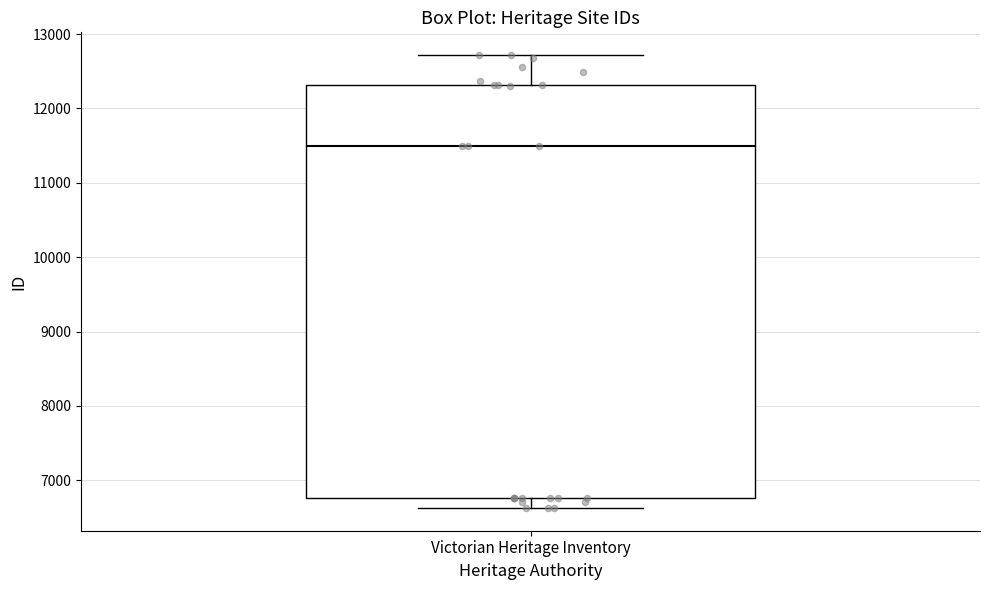

Where is the upper edge of the box for Victorian Heritage Inventory on the y-axis? The values are not printed on the chart, so give them approximately, as read against the axis.

12300